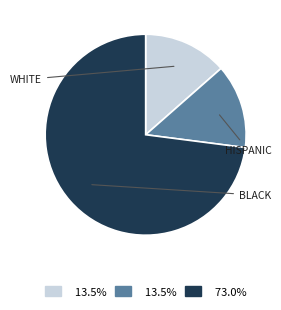

Does any single category account for the majority?

Yes